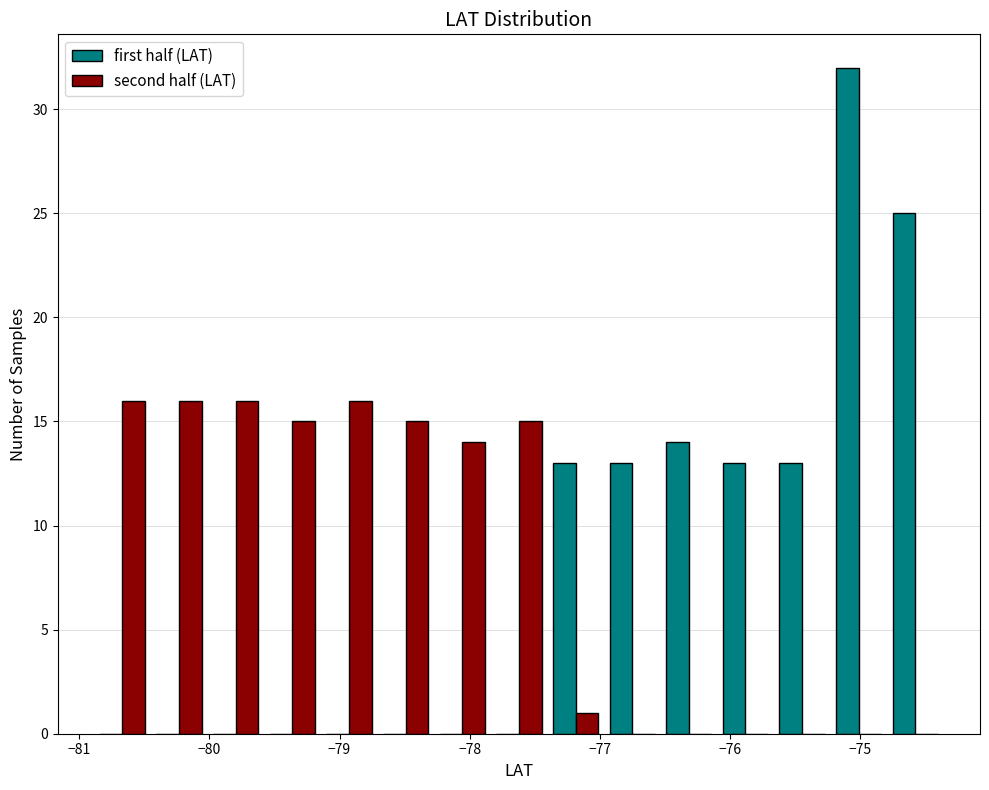

What is the height of the first half (LAT) bar covering -75.7 to -75.2 on the x-axis? Neither the bar edges nor the heights are printed on the chart, so give them approximately, as read against the axes.

13